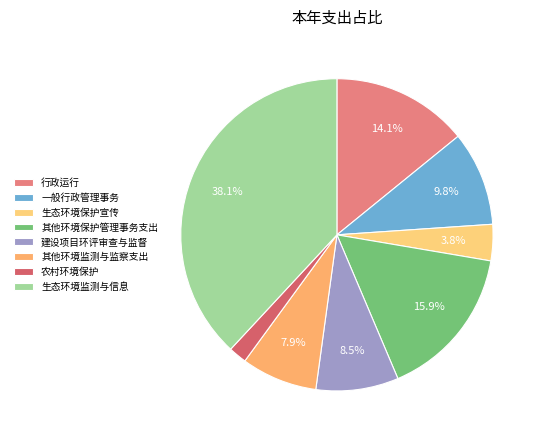

Is 其他环境保护管理事务支出 the majority of the pie?

No